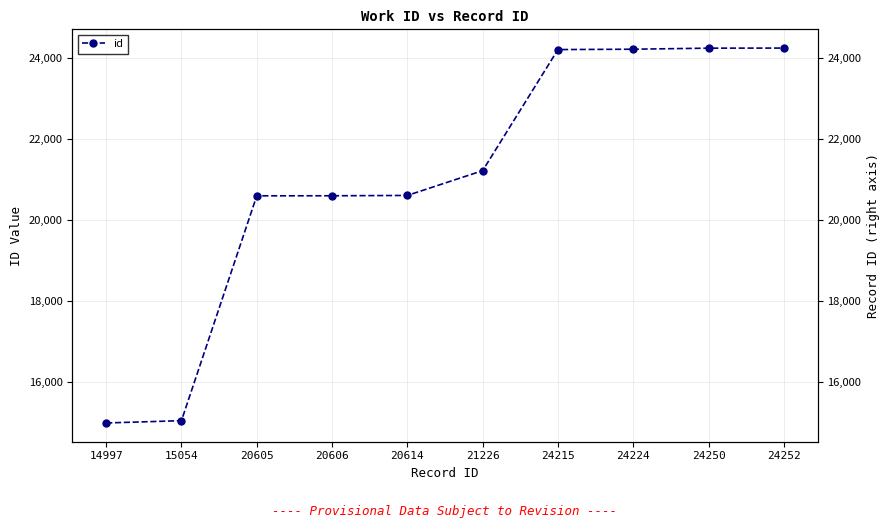

At which category does the chart reach its peak across all series?

24252